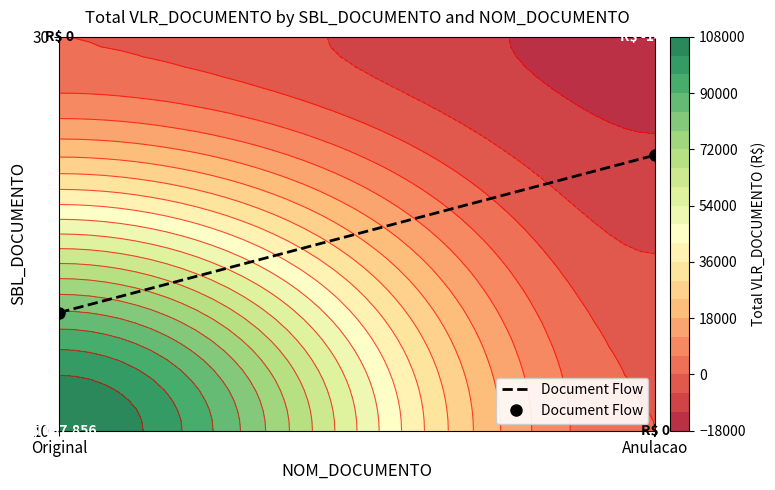

Rank the categories by value from highest to lowest.

Anulacao, Original